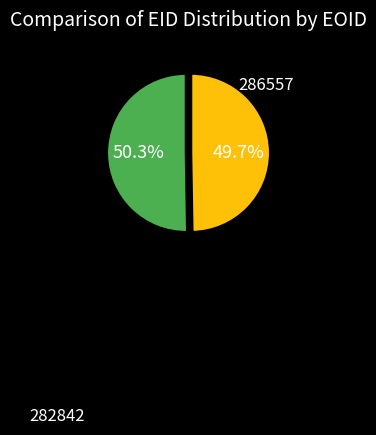

Is there any slice that represents more than half of the pie?

Yes